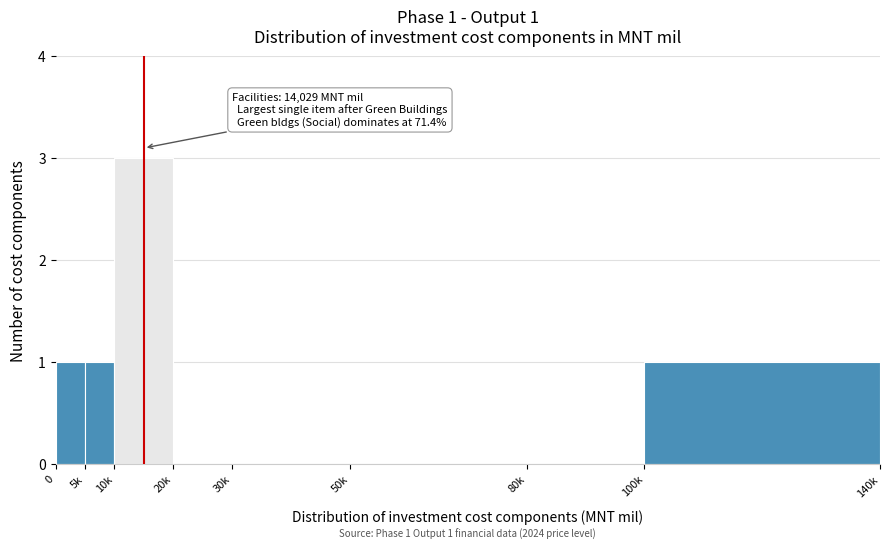

Reading left to right, what are all the values shown in this chart?

0=1	5k=1	10k=3	20k=0	30k=0	50k=0	80k=0	100k=1